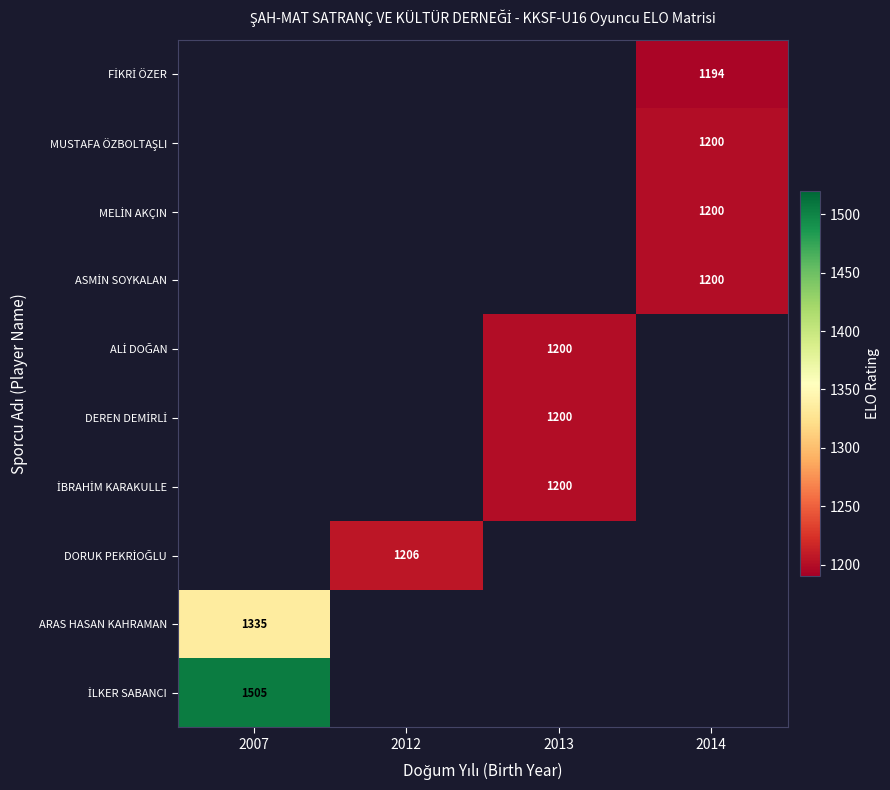

Which label corresponds to the largest value in the chart?

2007